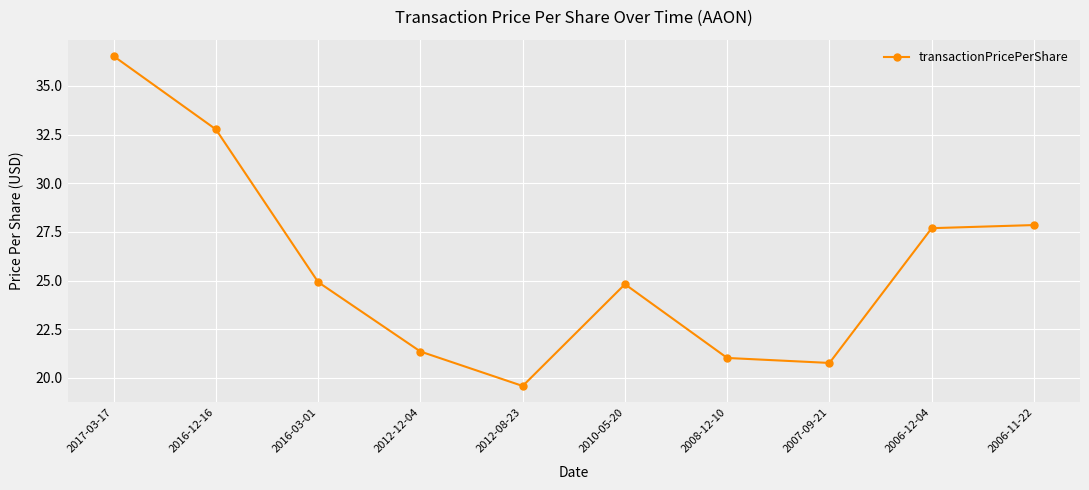

Which label corresponds to the largest value in the chart?

2017-03-17